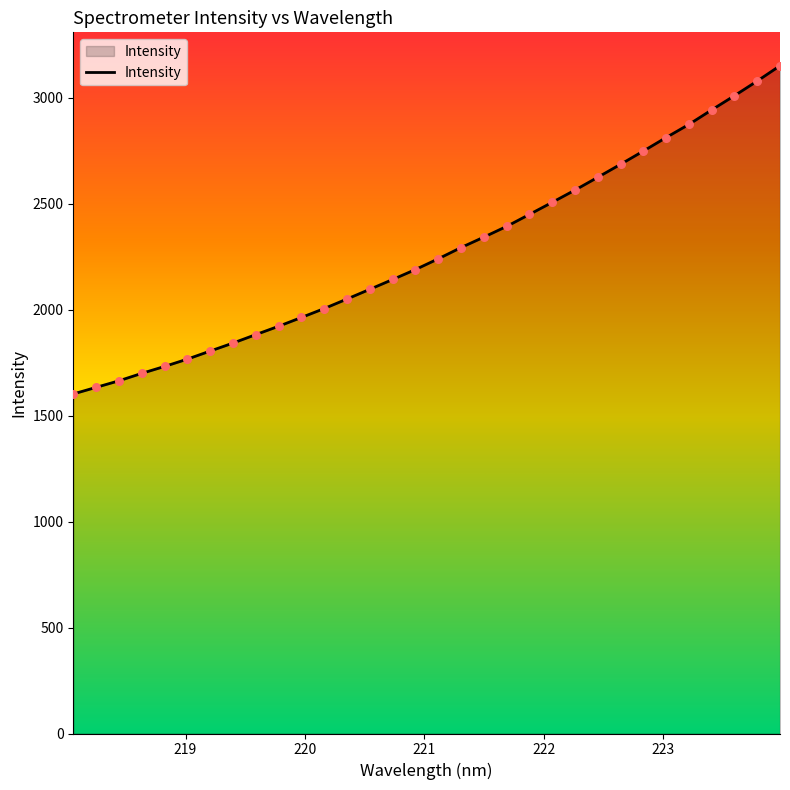

What is the greatest value displayed?

3151.8